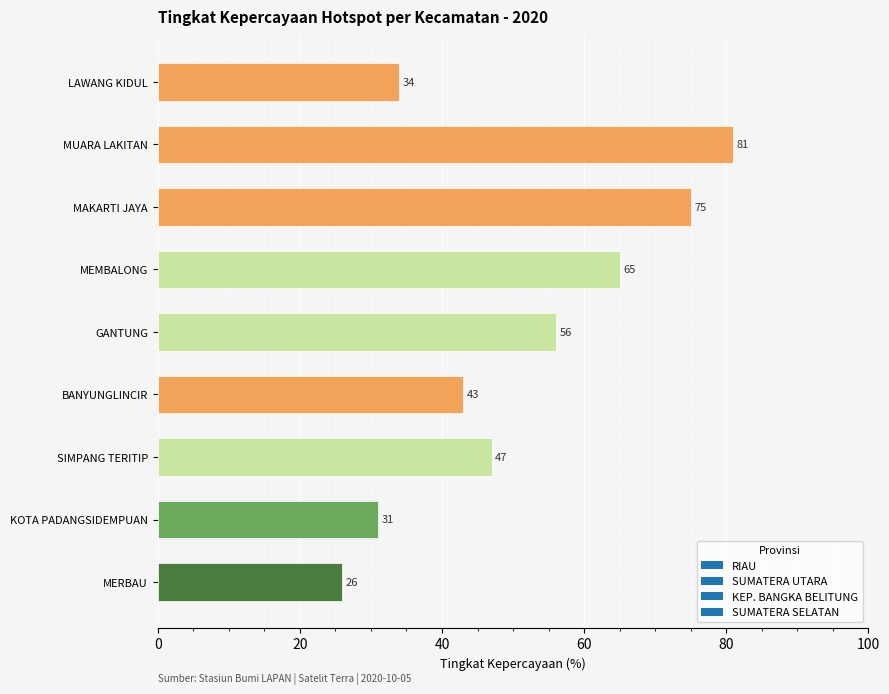

What is the minimum value shown in the chart?

26